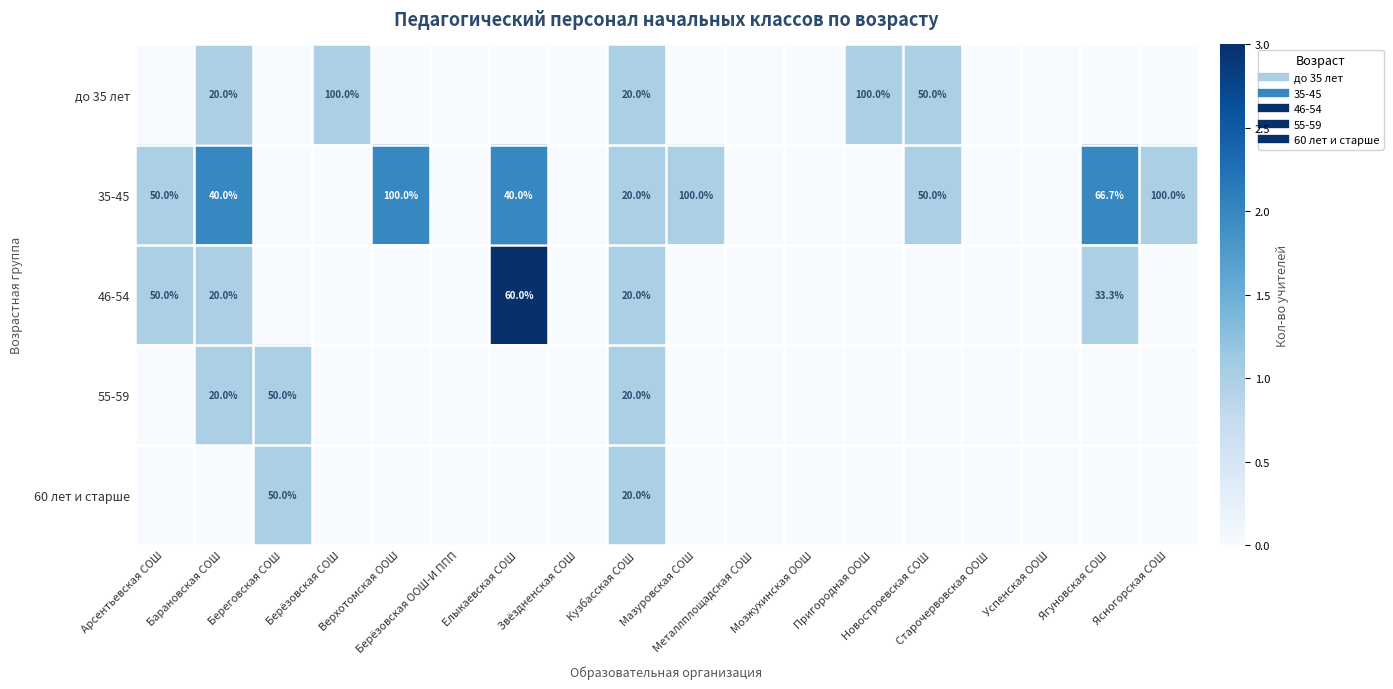

Rank the series at Ягуновская СОШ from highest to lowest value.

35-45, 46-54, до 35 лет, 55-59, 60 лет и старше